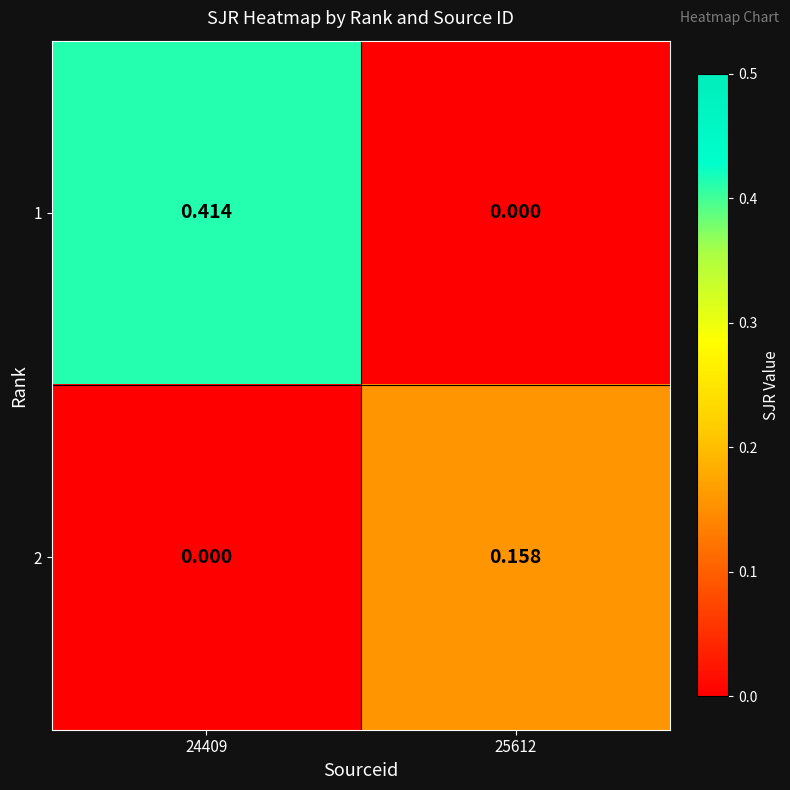

Is the value of 1 at 25612 greater than the value of 2 at 25612?

No